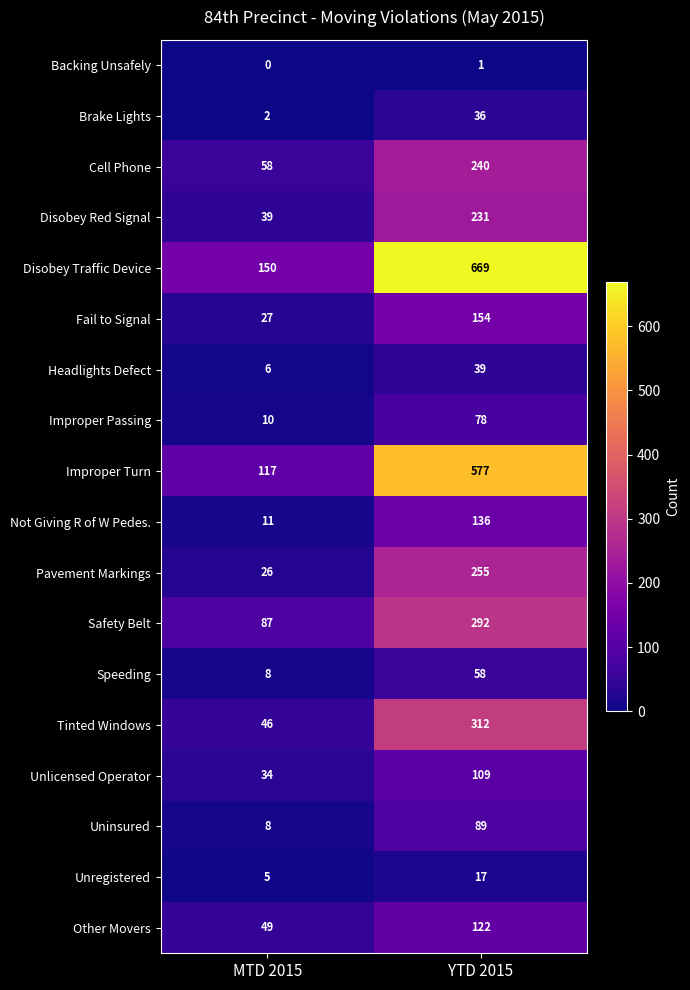

Is it true that Pavement Markings equals 36 at MTD 2015?

False